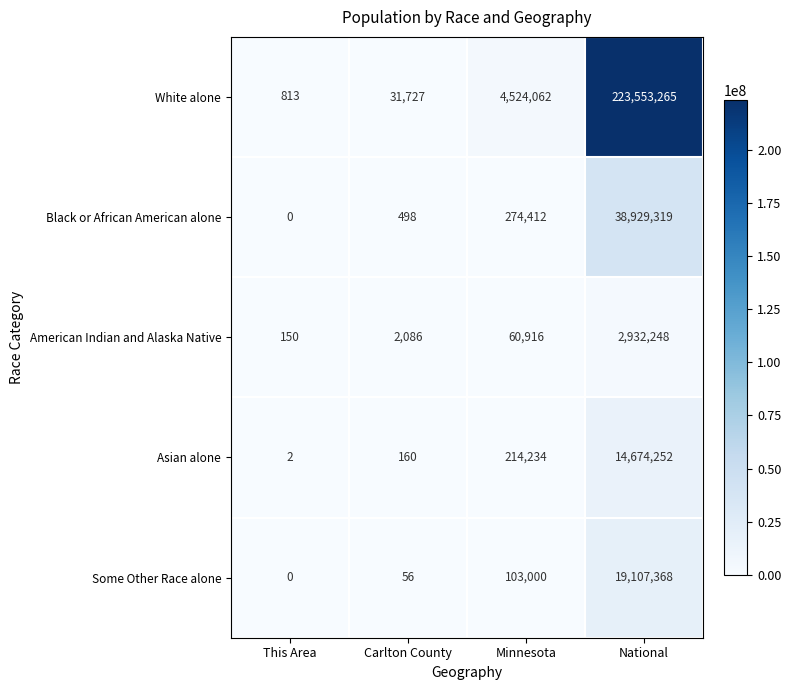

Rank the series by their maximum value, from lowest to highest.

American Indian and Alaska Native, Asian alone, Some Other Race alone, Black or African American alone, White alone